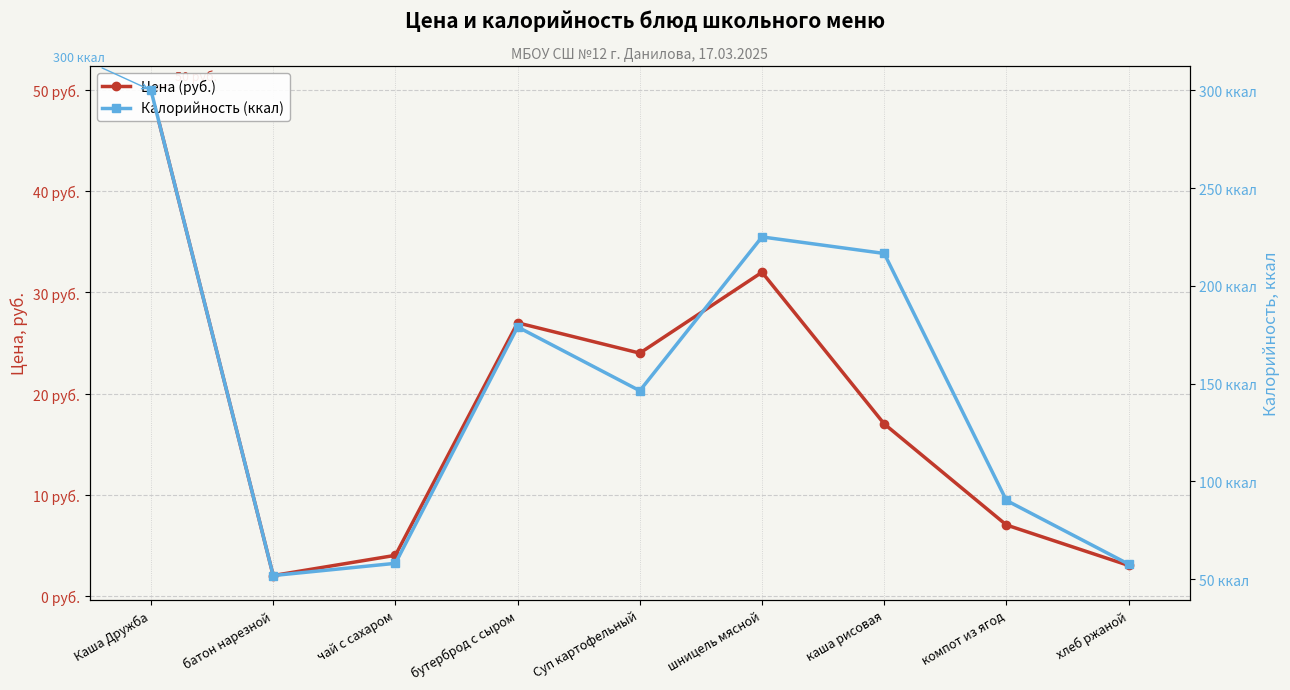

The value of Цена (руб.) at хлеб ржаной is 3.0. True or false?

True